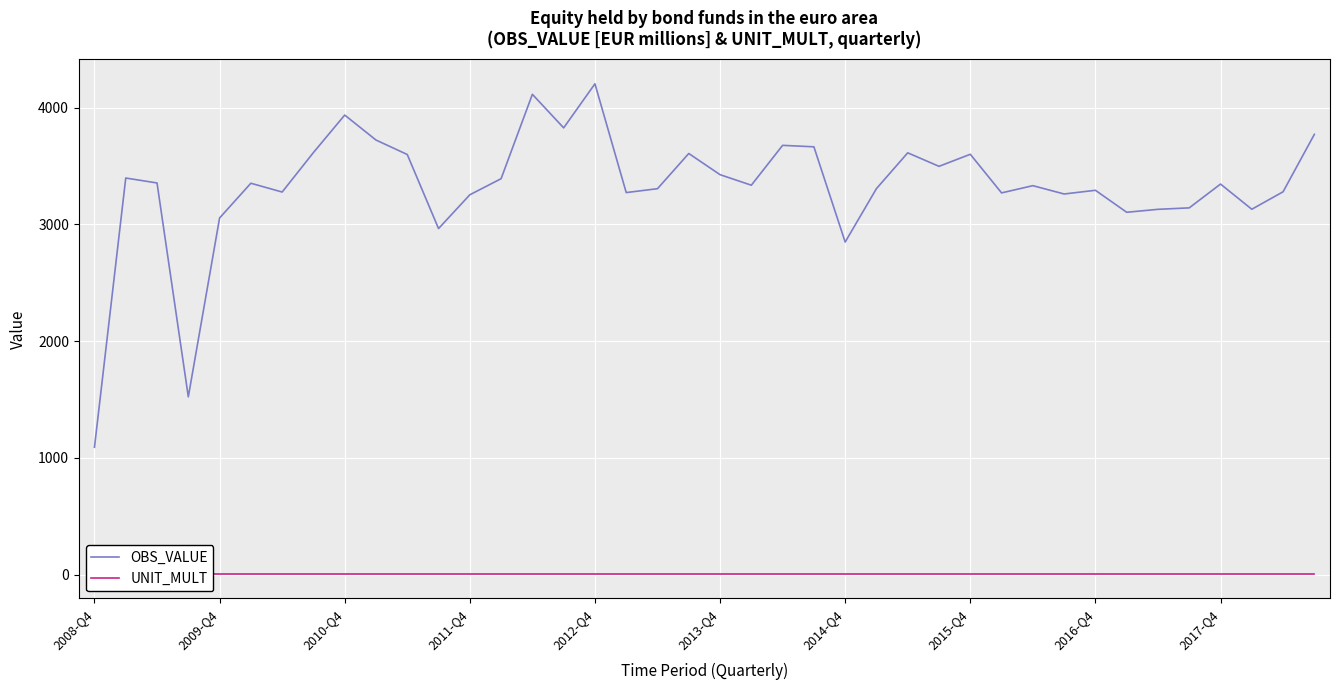

What is the difference between the second highest and minimum values in the OBS_VALUE series?

3024.5